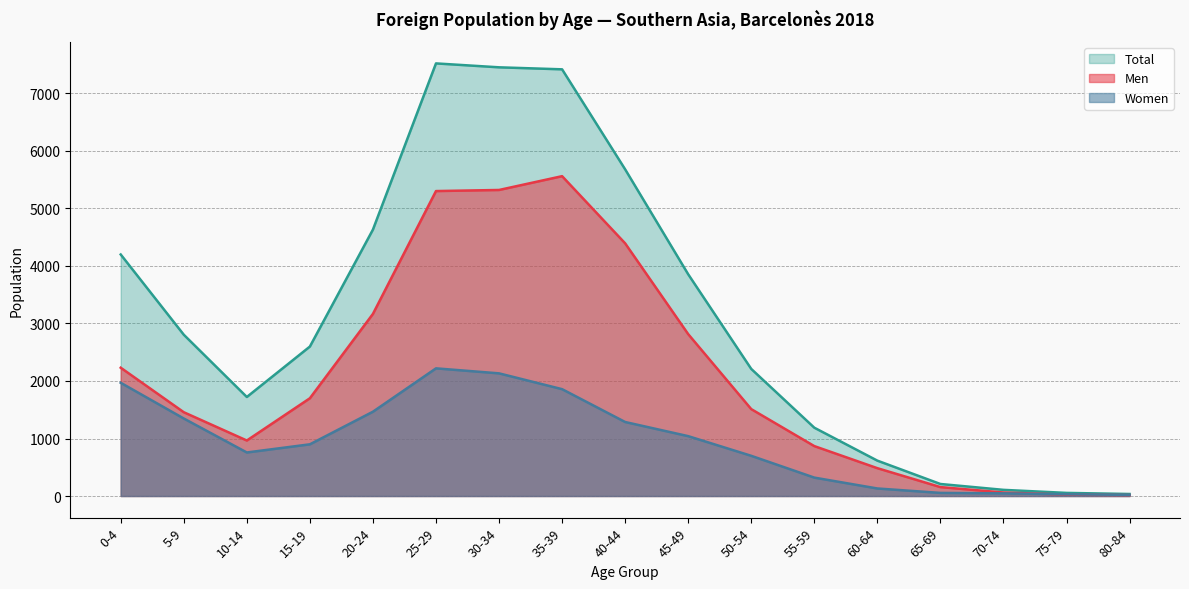

Reading right to left, list all the values displayed in this chart.

Men: 16	24	61	155	484	868	1511	2815	4394	5562	5322	5303	3167	1700	965	1457	2231
Women: 19	30	46	54	131	320	699	1041	1287	1858	2133	2220	1466	899	757	1348	1969
Total: 35	54	107	209	615	1188	2210	3856	5681	7420	7455	7523	4633	2599	1722	2805	4200